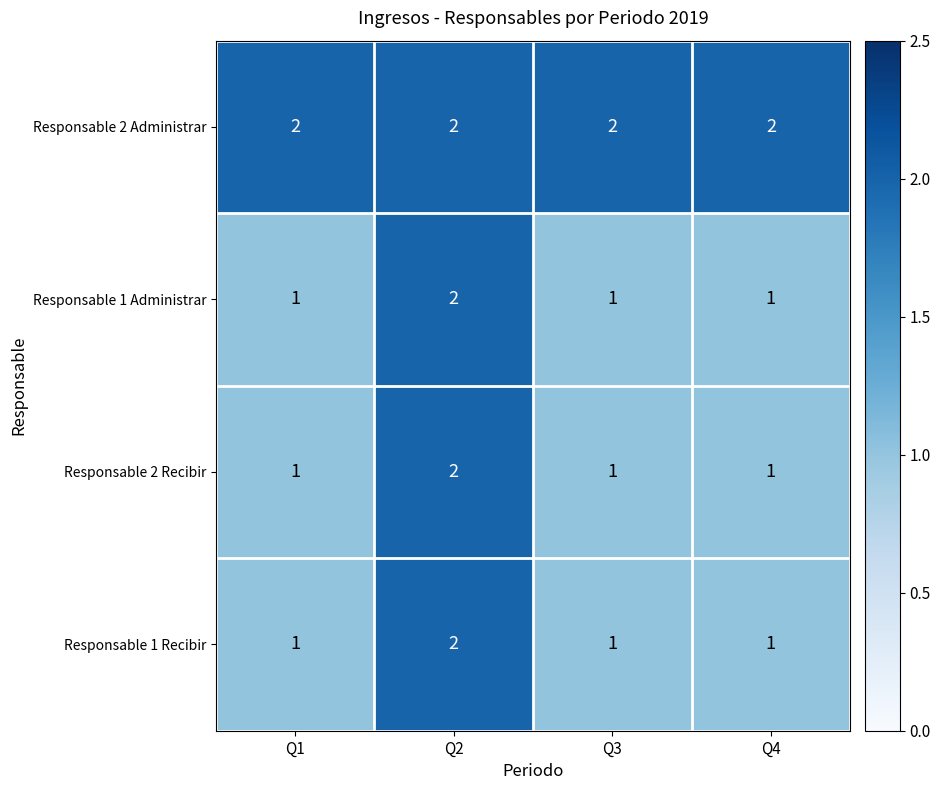

The Responsable 1 Recibir series shows 3 at Q2. True or false?

False